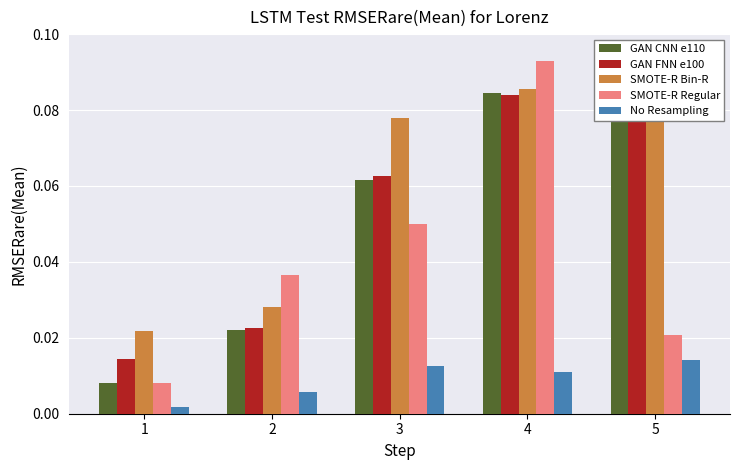

Reading right to left, extract all data points from this chart.

GAN CNN e110: 5=0.1	4=0.1	3=0.1	2=0.0	1=0.0
GAN FNN e100: 5=0.1	4=0.1	3=0.1	2=0.0	1=0.0
SMOTE-R Bin-R: 5=0.1	4=0.1	3=0.1	2=0.0	1=0.0
SMOTE-R Regular: 5=0.0	4=0.1	3=0.0	2=0.0	1=0.0
No Resampling: 5=0.0	4=0.0	3=0.0	2=0.0	1=0.0